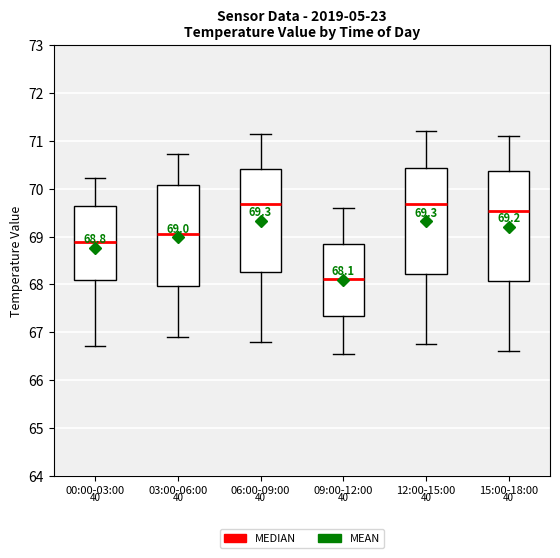

Which box has the lowest median line?

09:00-12:00